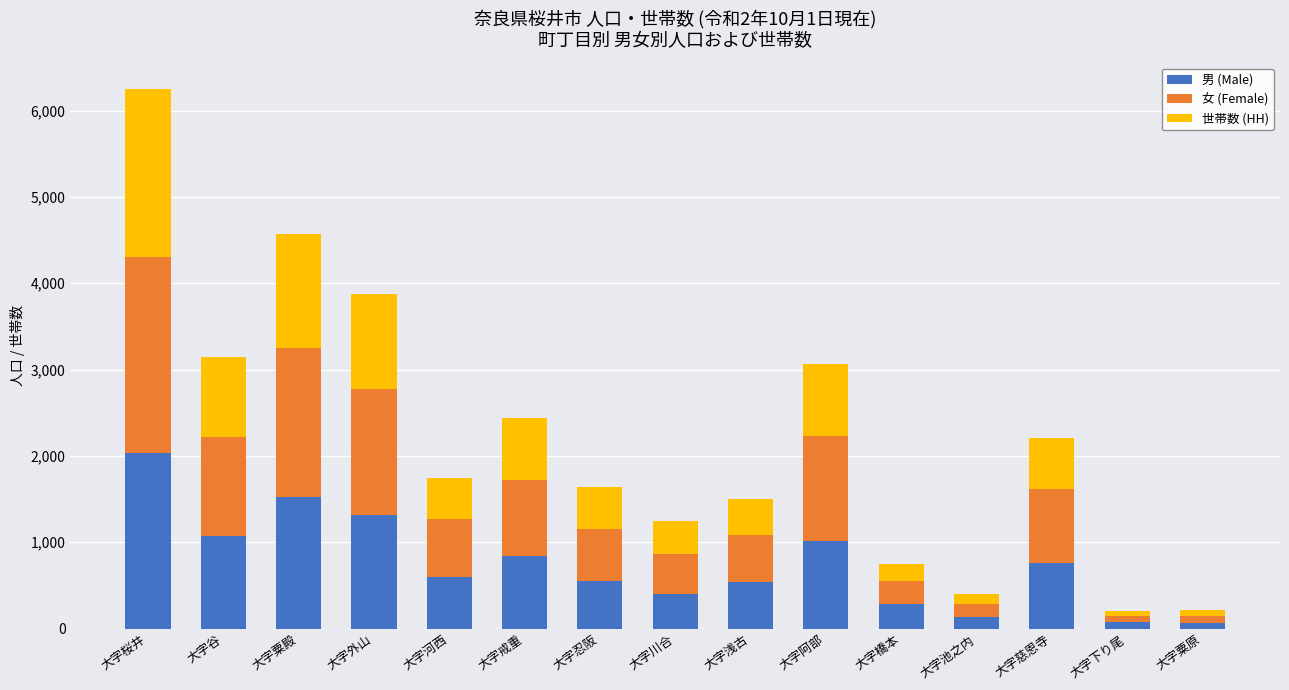

Which category has the highest value in the 男 (Male) series?

大字桜井